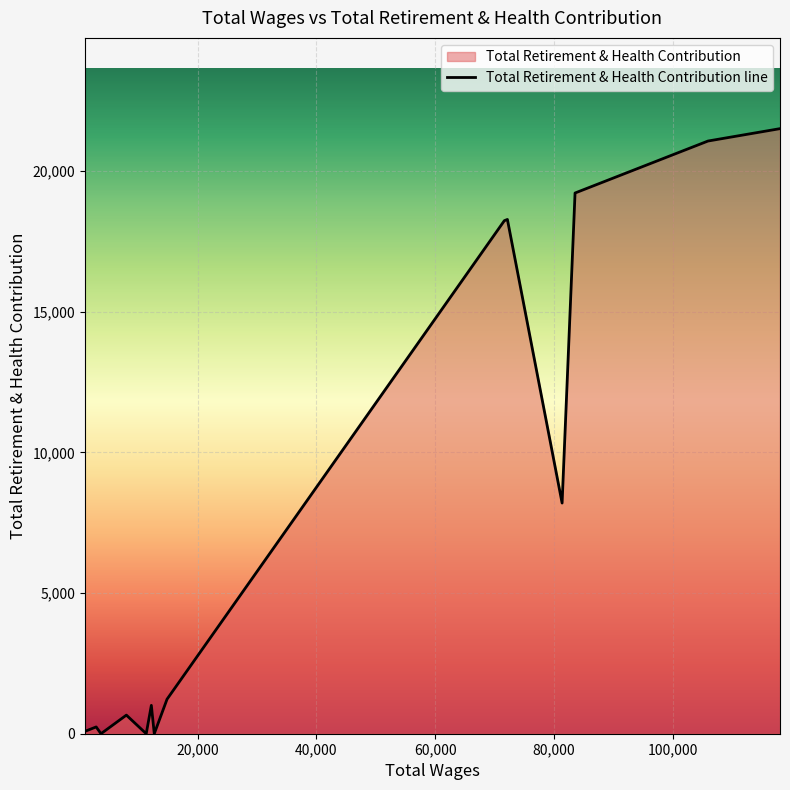

What is the label of the 12th point from the left?

3730.0